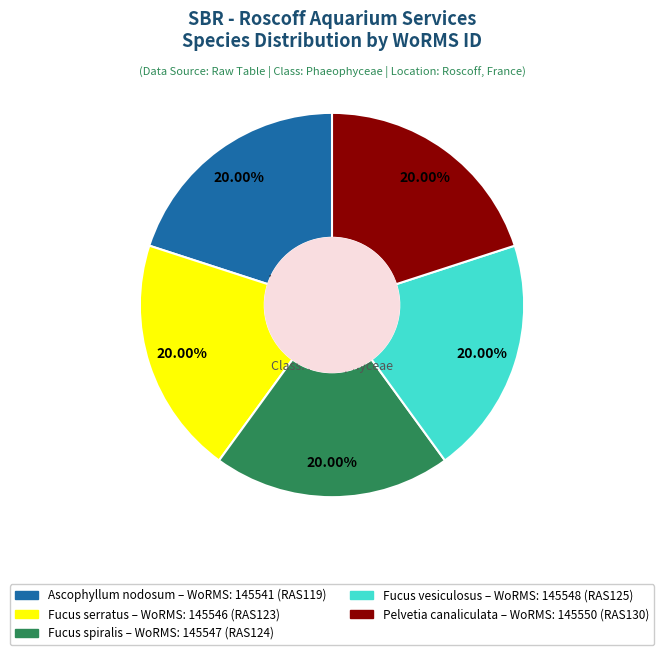

Is the sum of Ascophyllum nodosum – WoRMS: 145541 (RAS119) and Fucus serratus – WoRMS: 145546 (RAS123) greater than half?

No